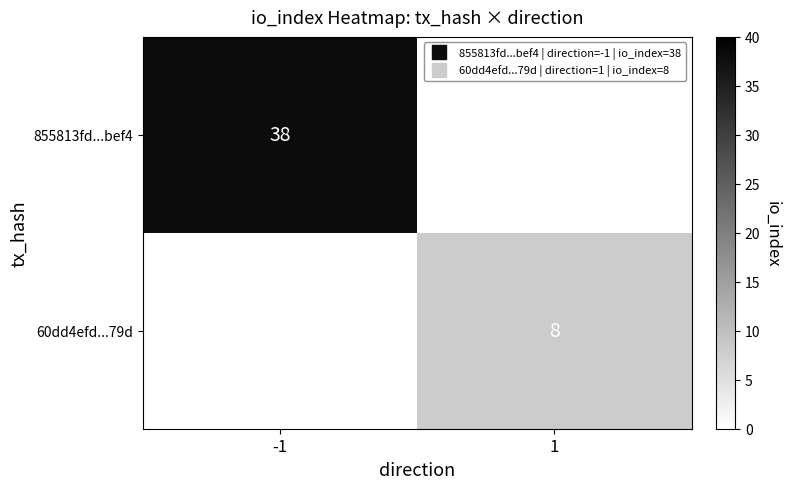

What is the maximum value for 855813fd...bef4?

38.0